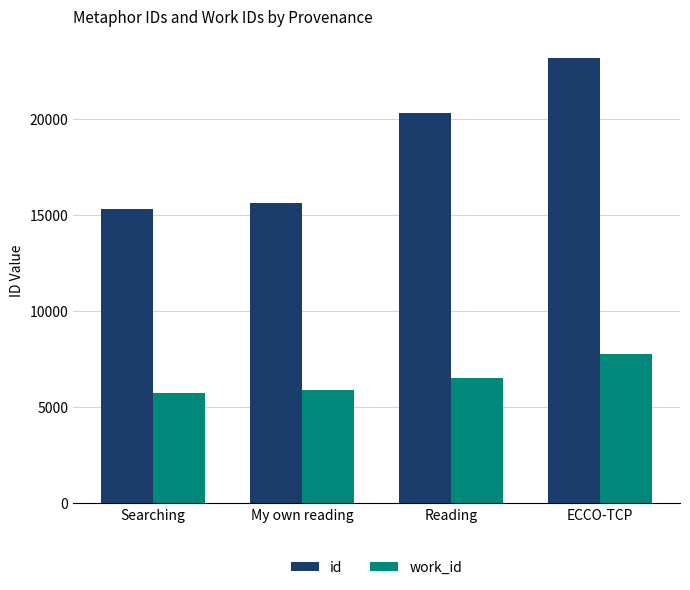

Which series has the largest total across all categories?

id